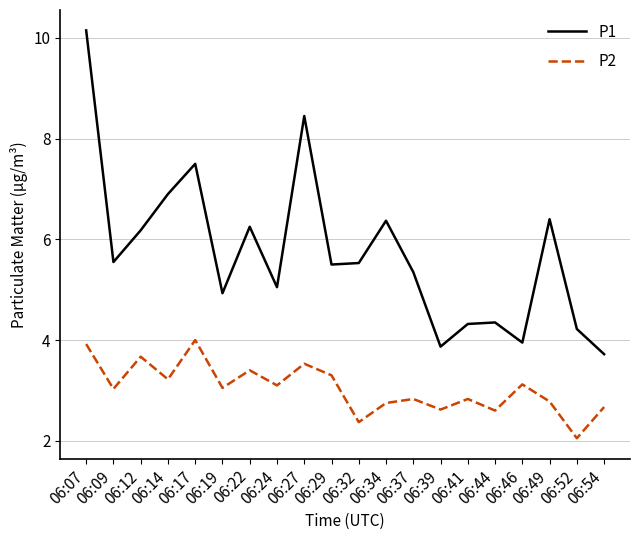

True or false: P2 and P1 cross at least once.

False